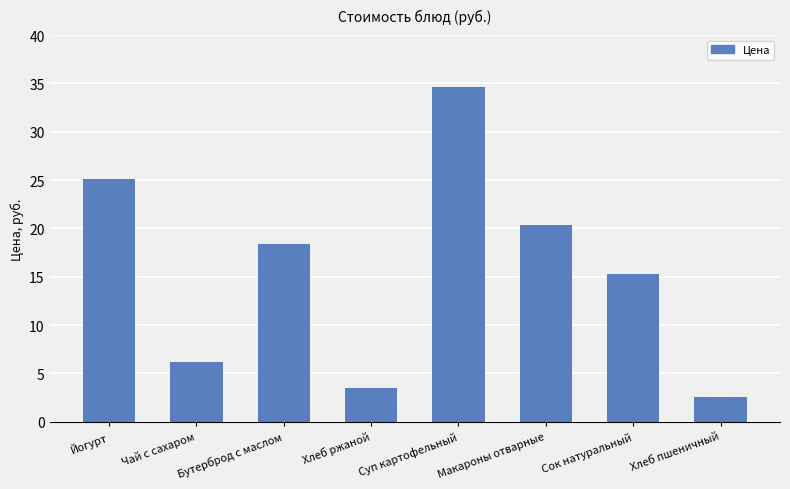

What position from the right is Чай с сахаром?

7